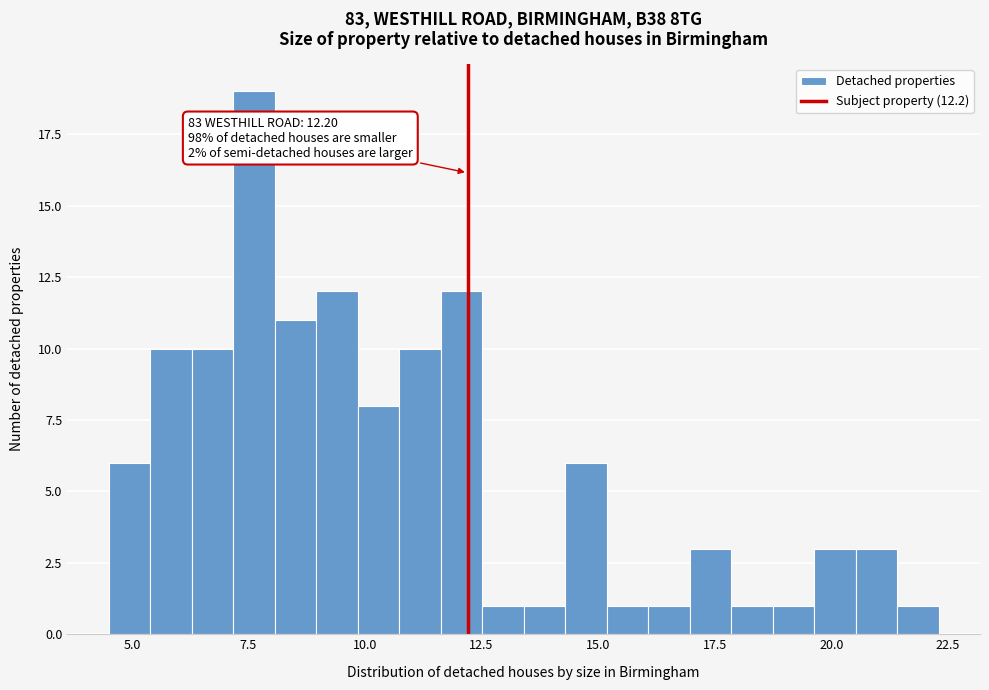

Read against the x-axis, roughly where is the centre of the tallest bar?

7.5